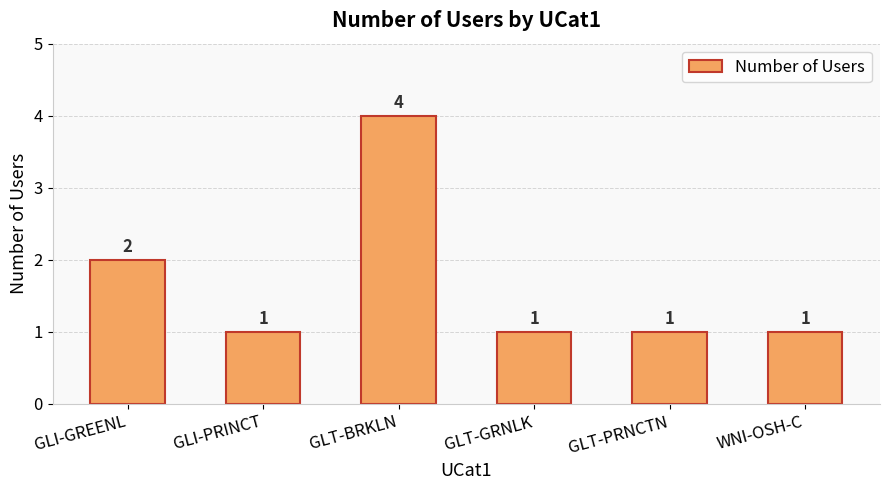

Reading right to left, transcribe all the data shown in this chart.

WNI-OSH-C=1	GLT-PRNCTN=1	GLT-GRNLK=1	GLT-BRKLN=4	GLI-PRINCT=1	GLI-GREENL=2